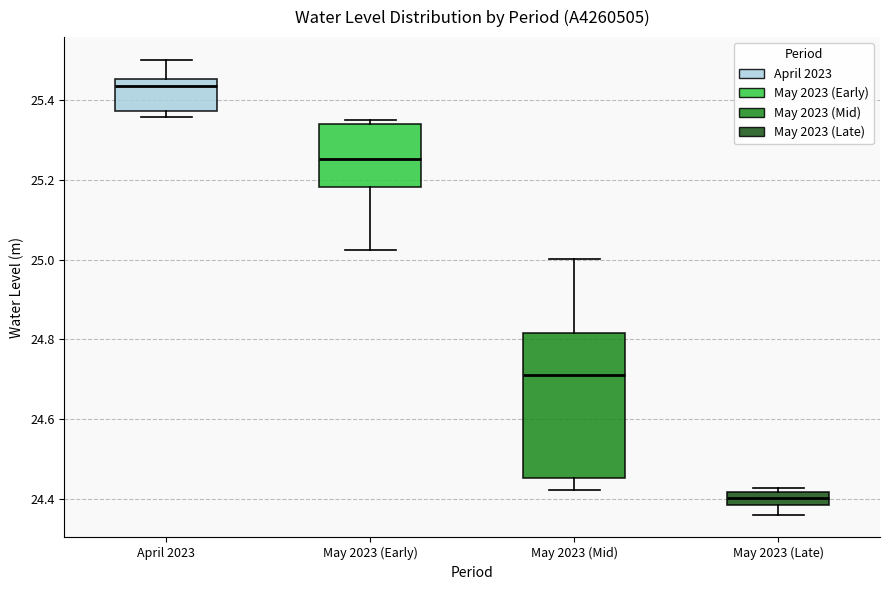

Which box has the lowest median line?

May 2023 (Late)